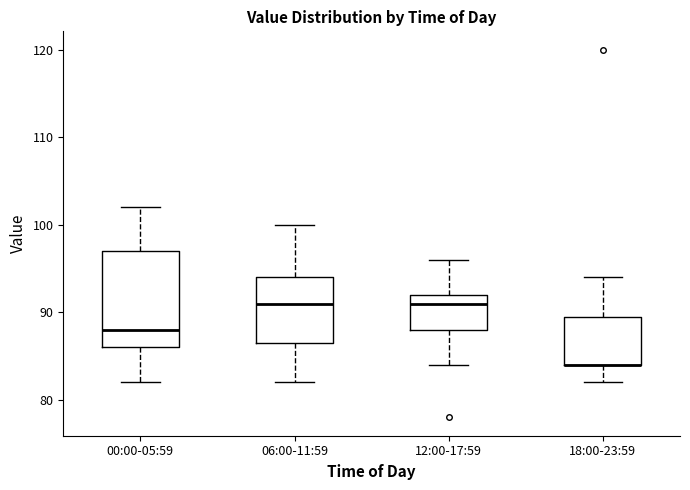

Which box is the tallest, from its lower edge to its upper edge?

00:00-05:59